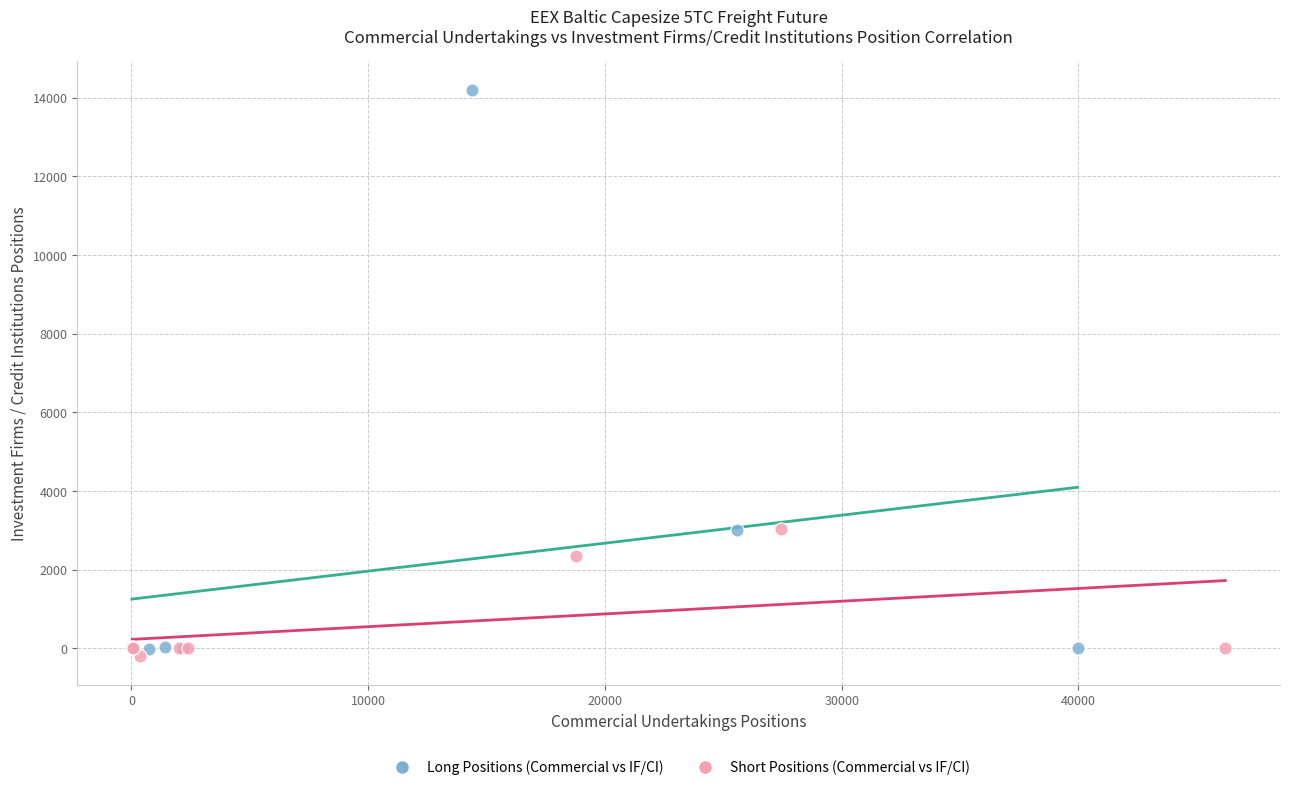

Which series reaches the minimum Y coordinate?

Short Positions (Commercial vs IF/CI)